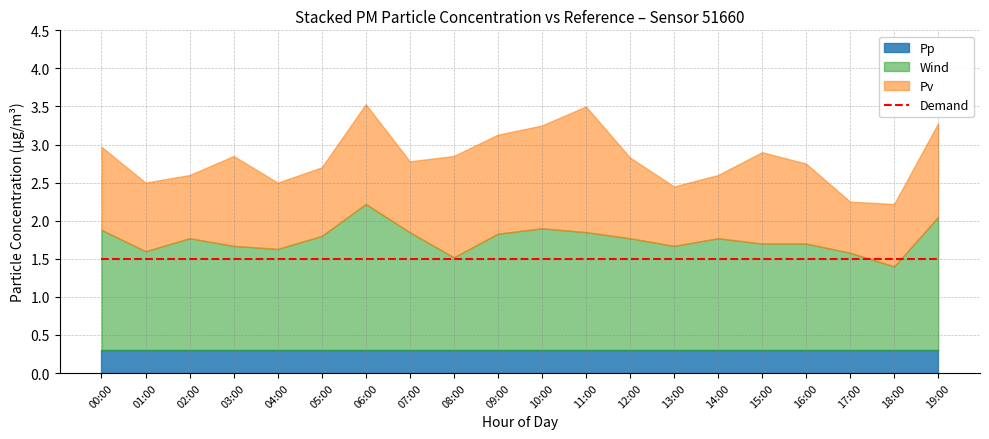

At which category does P1 reach its first local valley?

01:00